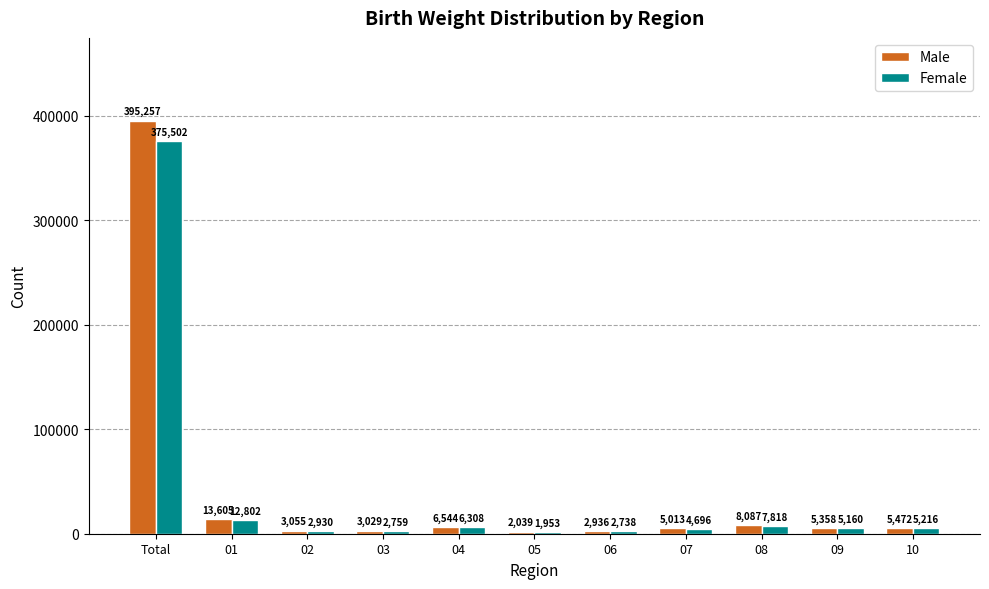

Reading right to left, transcribe all the data shown in this chart.

Male: 5472	5358	8087	5013	2936	2039	6544	3029	3055	13605	395257
Female: 5216	5160	7818	4696	2738	1953	6308	2759	2930	12802	375502